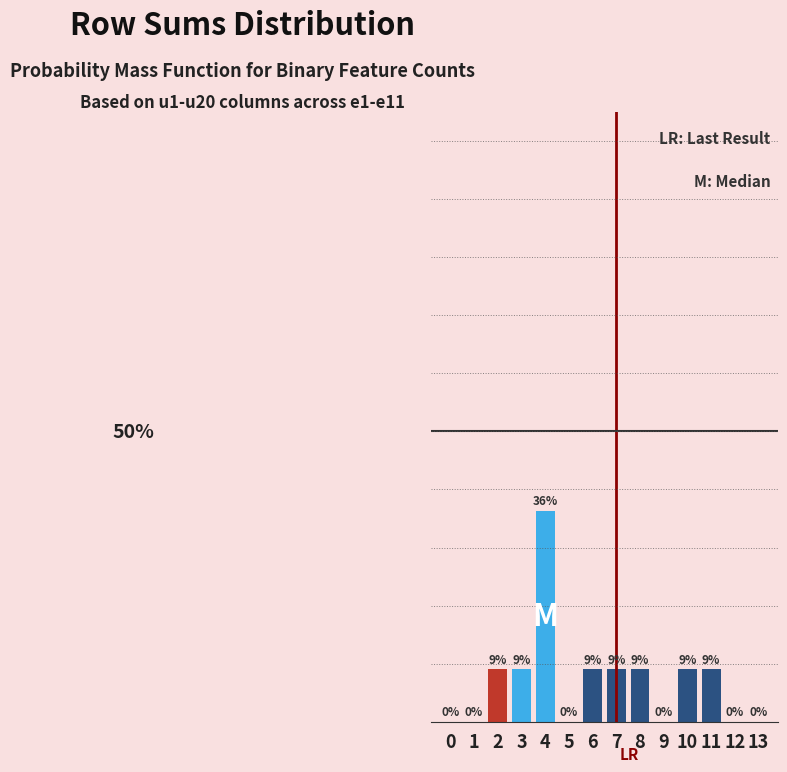

Are the bars horizontal?

No